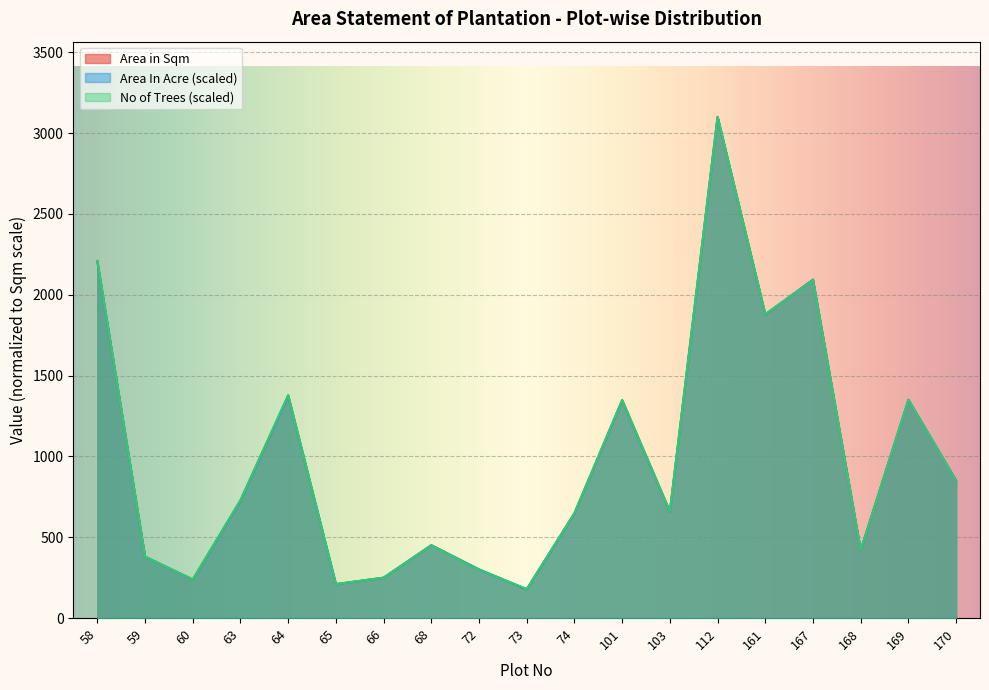

What is the sum of all No of Trees values?

18680.0